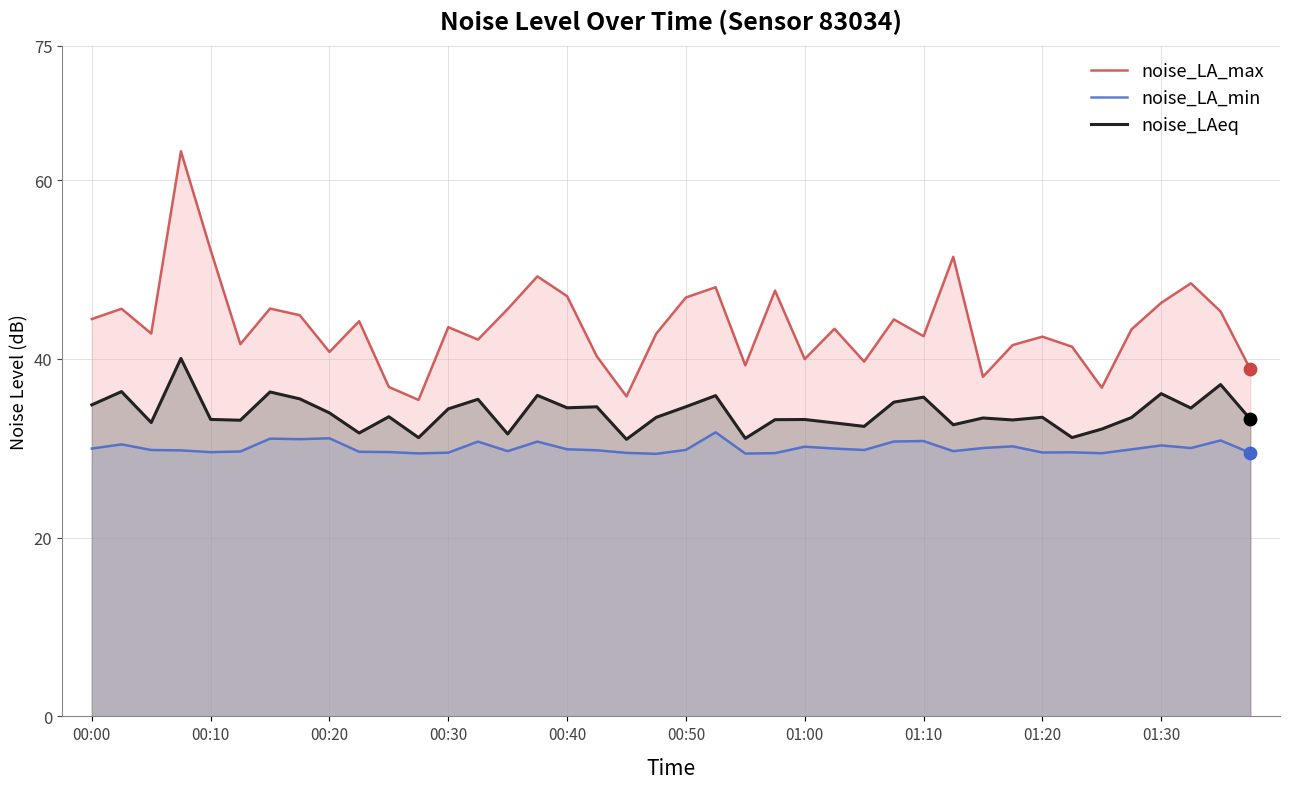

Which series contains the lowest Y value?

noise_LA_min